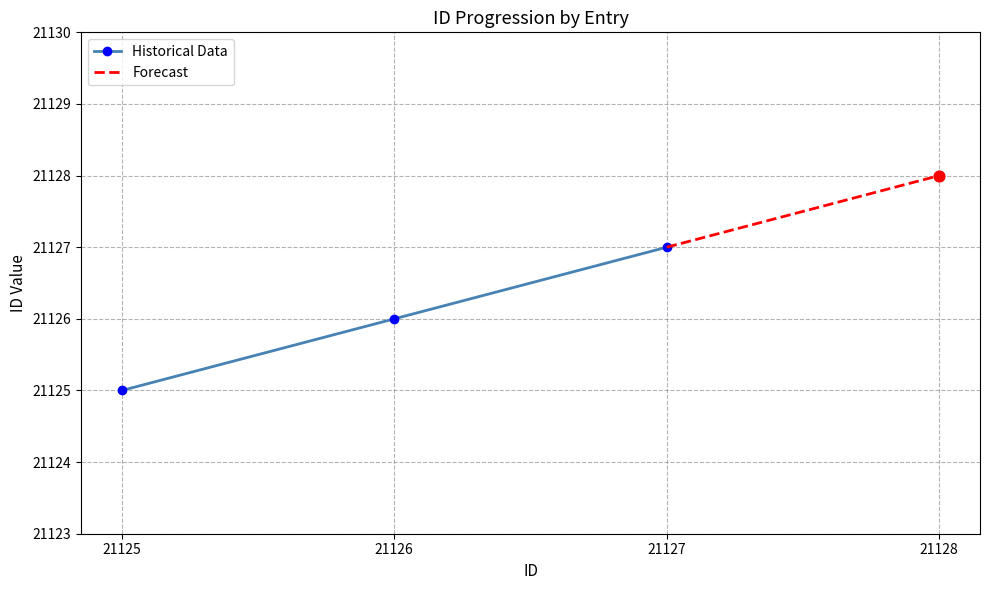

True or false: Historical Data has a value of 21126 at 21126.

True